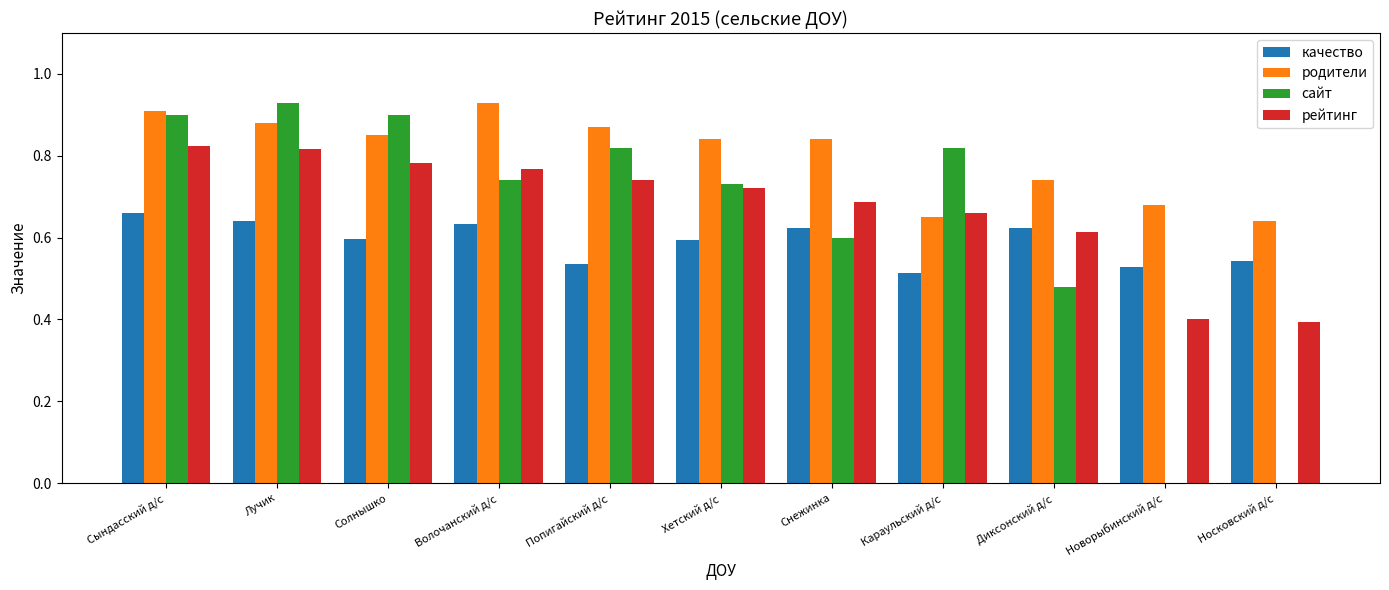

Which category has the highest value in the качество series?

Сындасский д/с